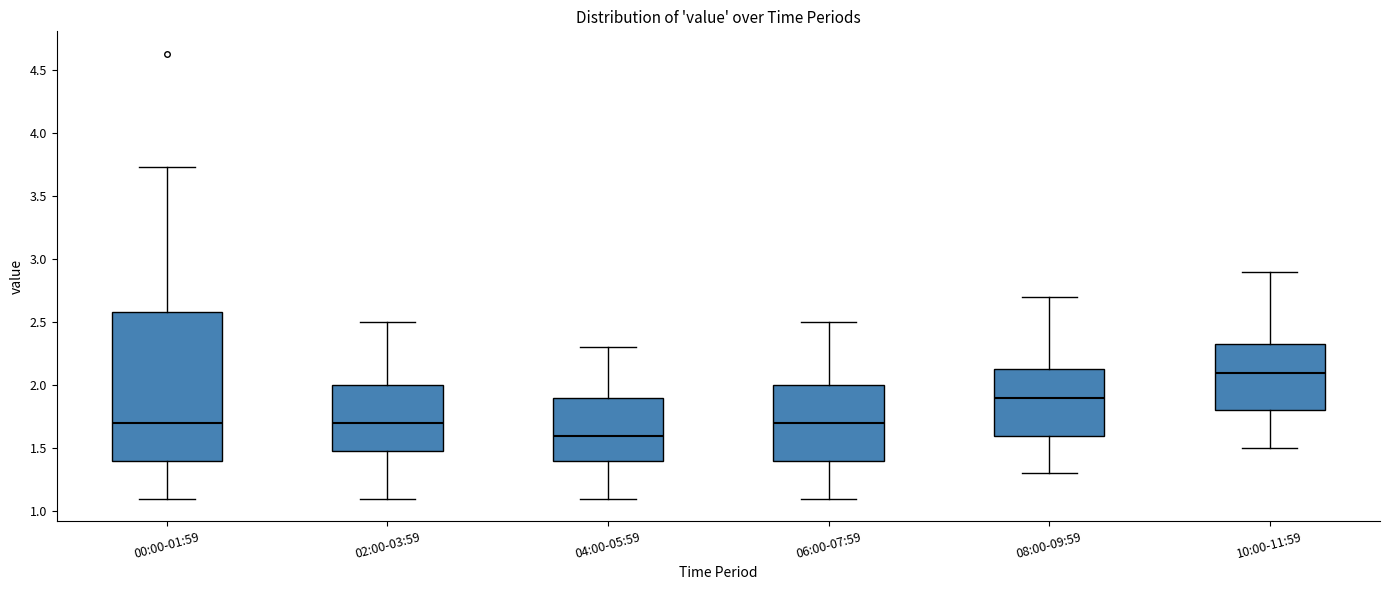

Where does the median line of the box for 02:00-03:59 sit on the y-axis? The values are not printed on the chart, so give them approximately, as read against the axis.

1.70